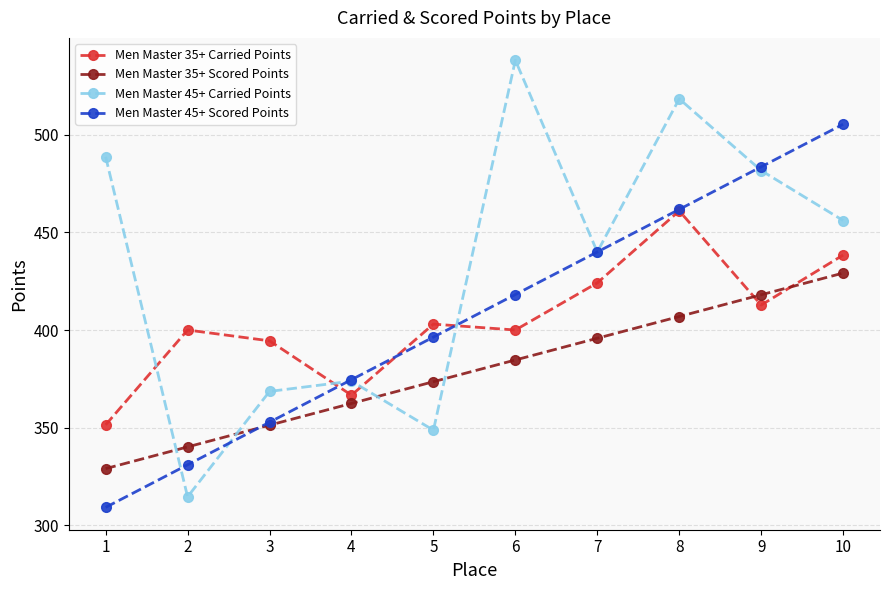

Is it true that Men Master 35+ Scored Points equals 351.2 at 3?

True